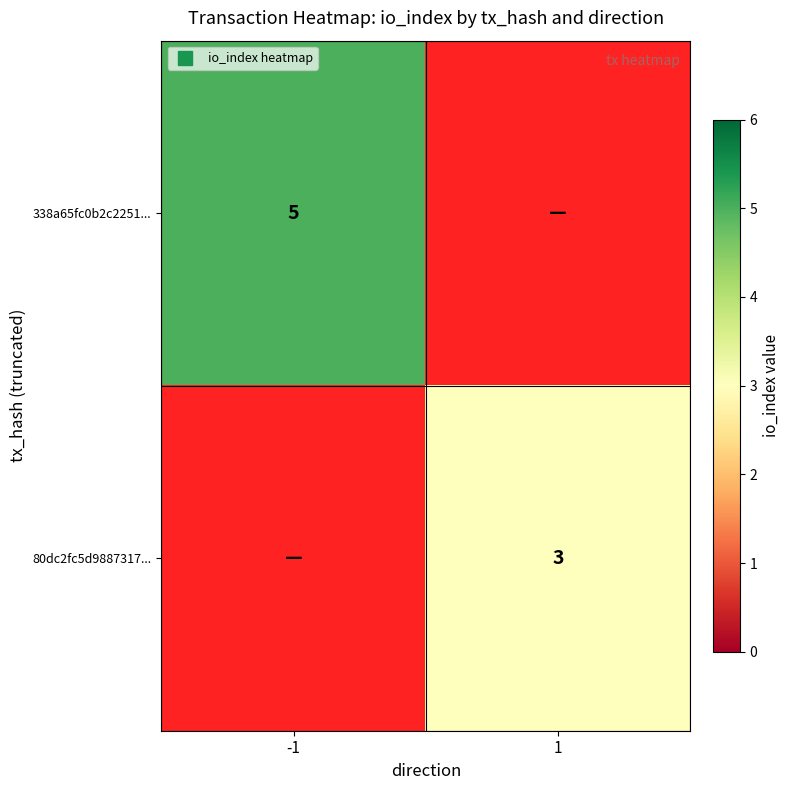

At -1, list the series in order from smallest to largest.

338a65fc0b2c2251..., 80dc2fc5d9887317...